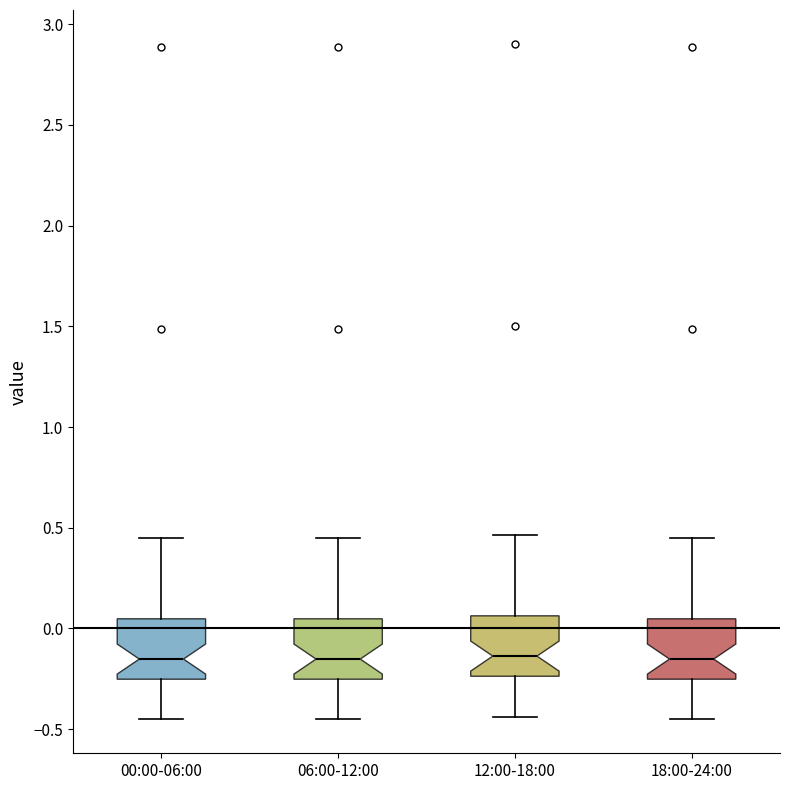

Reading left to right, transcribe this box plot: for each box, give where its median line is, the range the box spans, and where its two whiskers end, as read against the y-axis. The values are not printed on the chart, so give them approximately, as read against the axis.

00:00-06:00: median -0.15, box -0.25 to 0.05, whiskers -0.45 to 0.45
06:00-12:00: median -0.15, box -0.25 to 0.05, whiskers -0.45 to 0.45
12:00-18:00: median -0.15, box -0.25 to 0.05, whiskers -0.45 to 0.45
18:00-24:00: median -0.15, box -0.25 to 0.05, whiskers -0.45 to 0.45